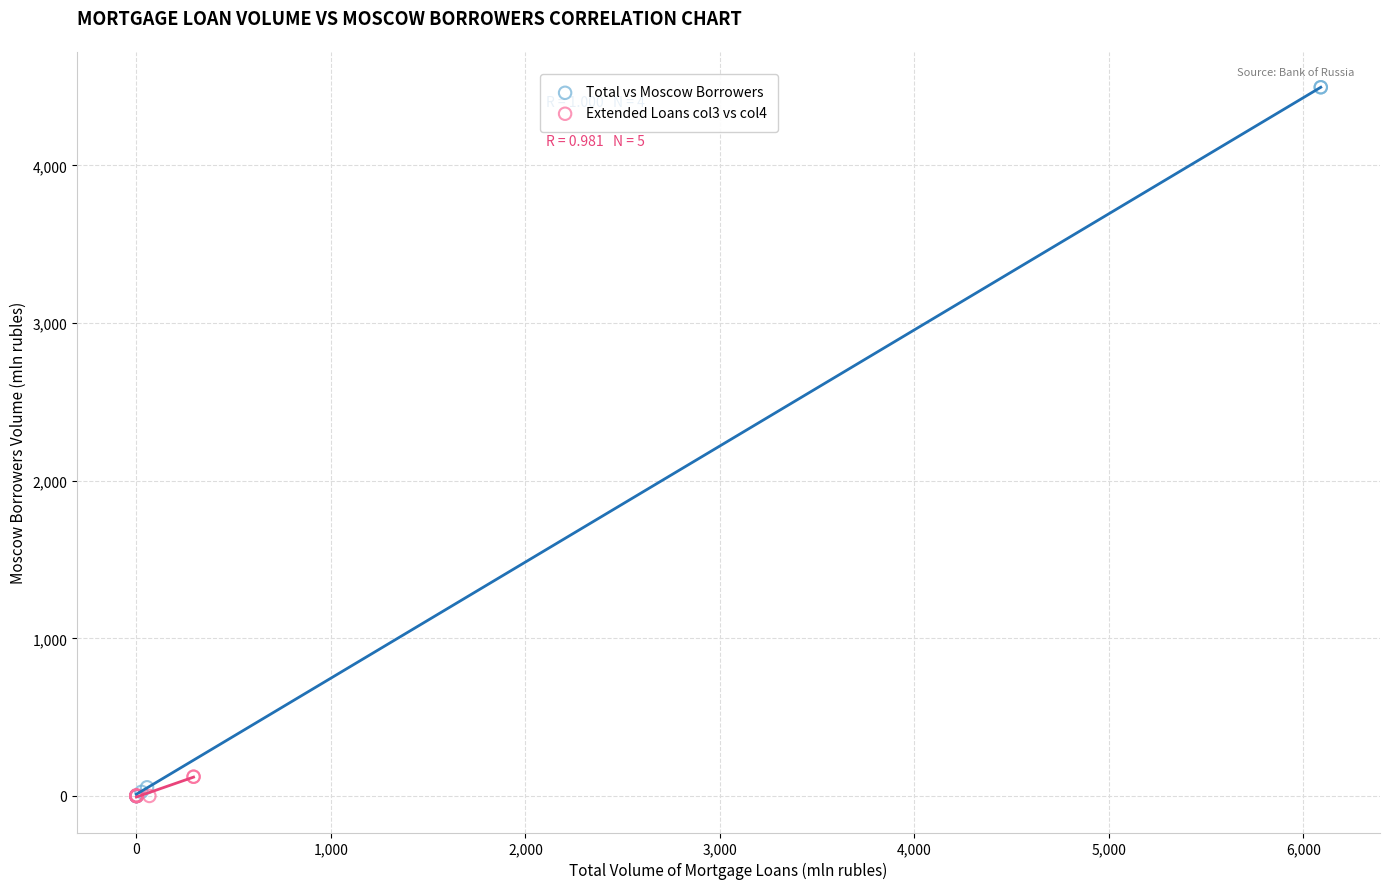

Which series has the largest Y range (max minus min)?

Total vs Moscow Borrowers